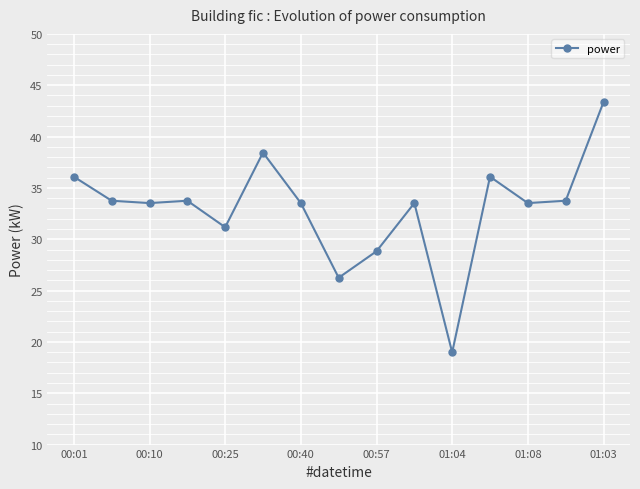

How many interior local peaks (higher than both neighbors) does the data have?

4